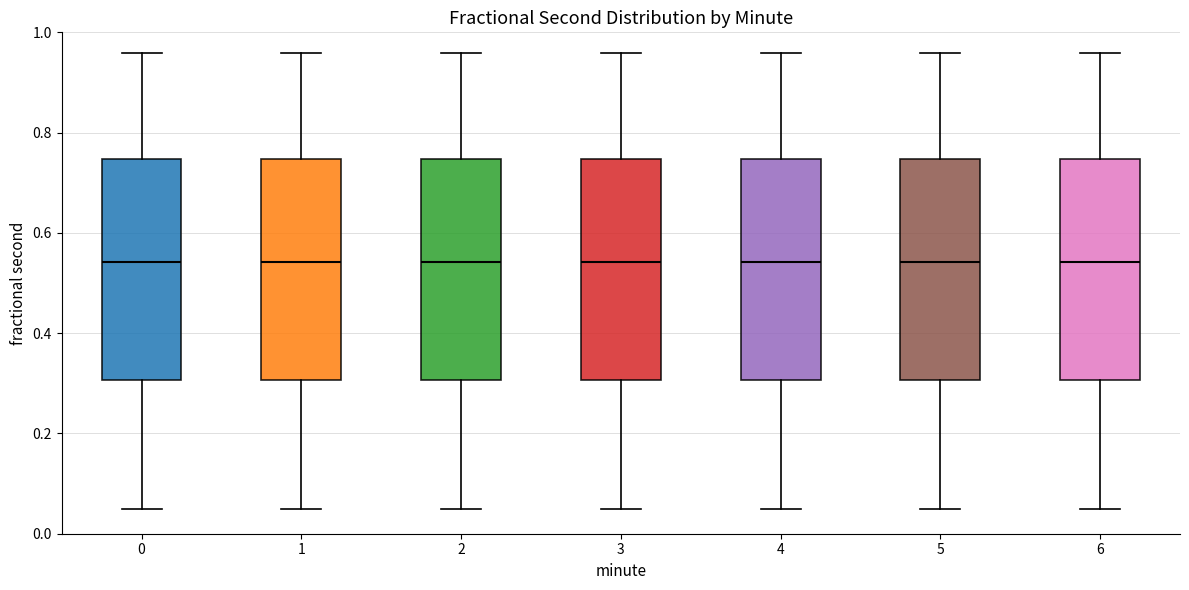

Reading left to right, read every box against the y-axis: the position of its median line, the range the box covers, and the ends of its whiskers. The values are not printed on the chart, so give them approximately, as read against the axis.

0: median 0.54, box 0.30 to 0.74, whiskers 0.04 to 0.96
1: median 0.54, box 0.30 to 0.74, whiskers 0.04 to 0.96
2: median 0.54, box 0.30 to 0.74, whiskers 0.04 to 0.96
3: median 0.54, box 0.30 to 0.74, whiskers 0.04 to 0.96
4: median 0.54, box 0.30 to 0.74, whiskers 0.04 to 0.96
5: median 0.54, box 0.30 to 0.74, whiskers 0.04 to 0.96
6: median 0.54, box 0.30 to 0.74, whiskers 0.04 to 0.96